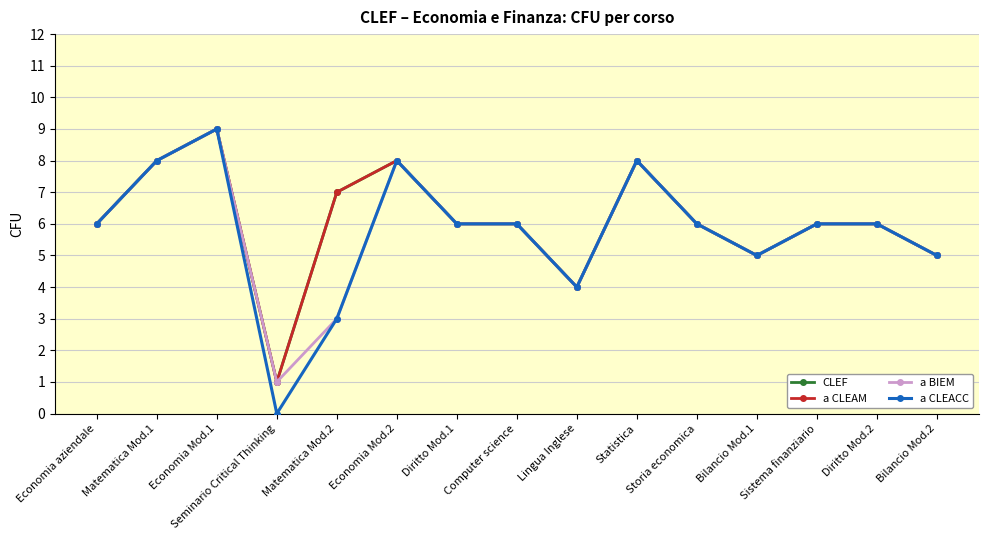

How many series are shown in this chart?

4